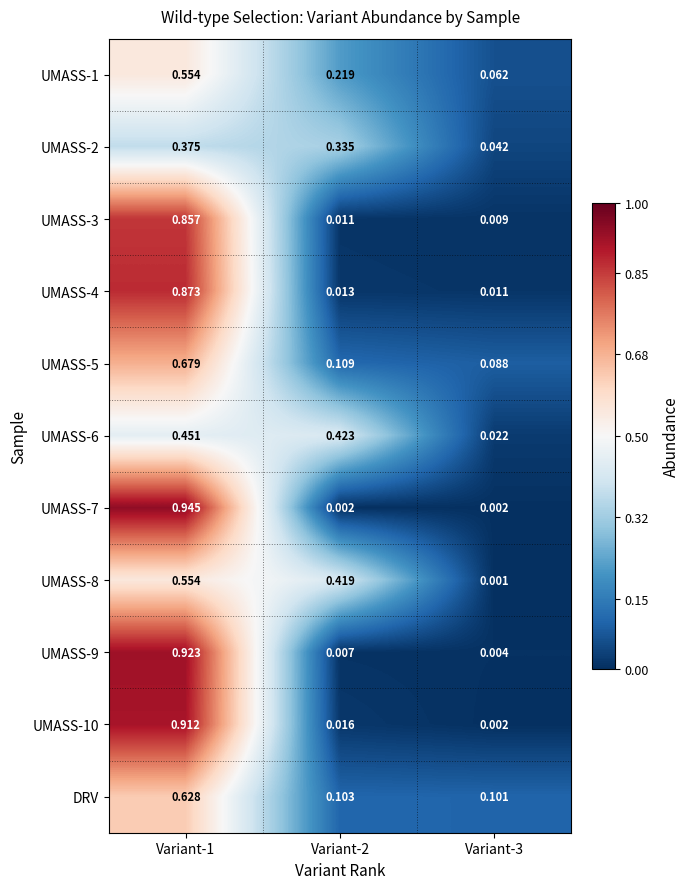

Is the value of UMASS-5 at Variant-1 greater than the value of UMASS-1 at Variant-3?

Yes